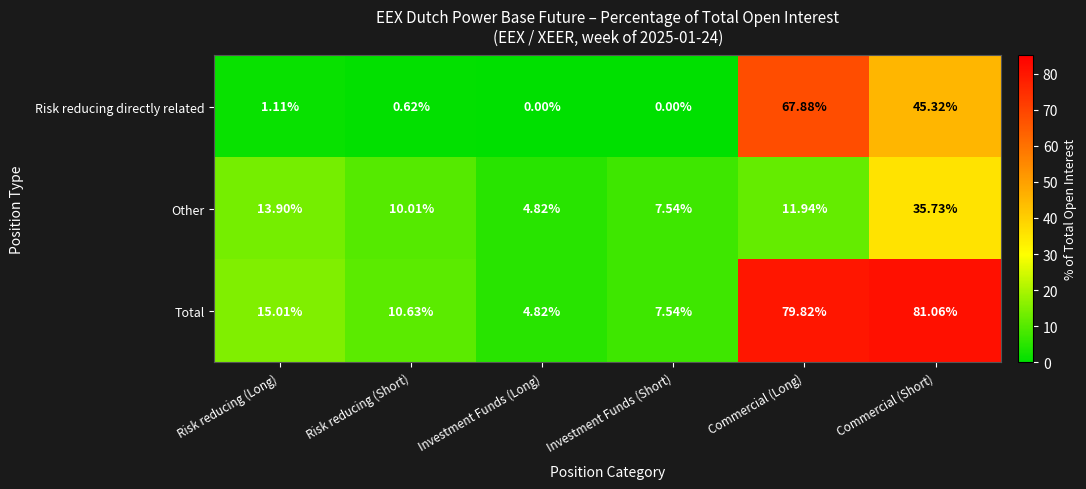

Which series has the largest range (max minus min)?

Total